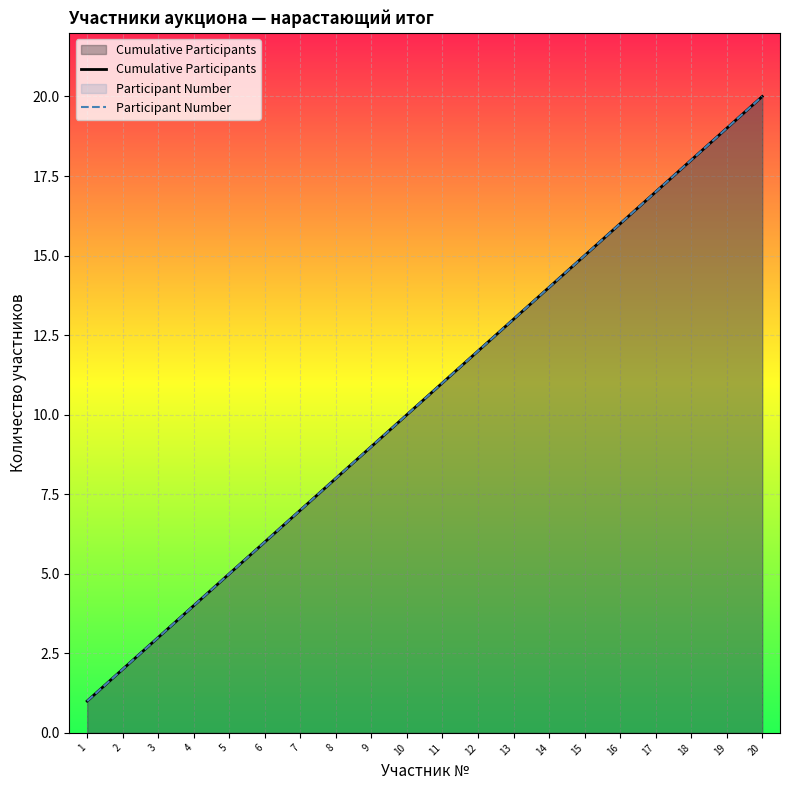

Between 7 and 10, which series saw the biggest shift?

Cumulative Participants